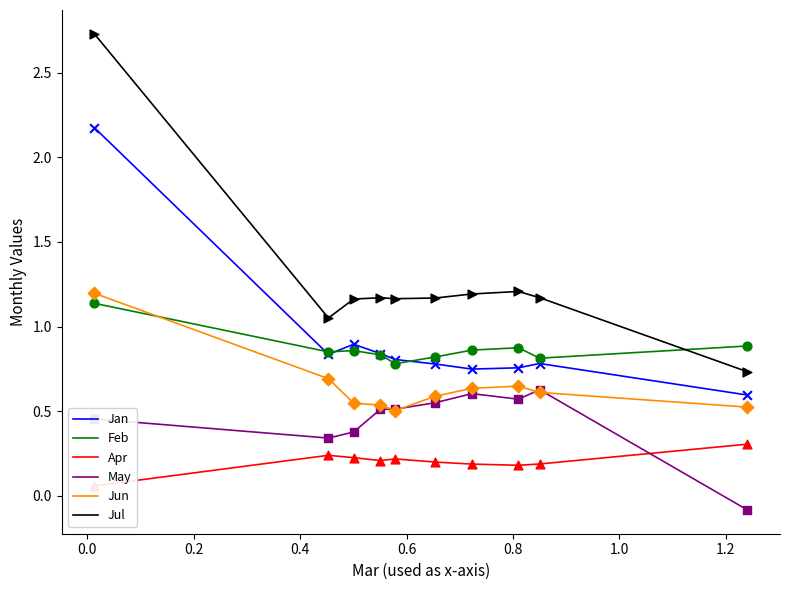

What are all the series names shown in the legend?

Jan, Feb, Apr, May, Jun, Jul